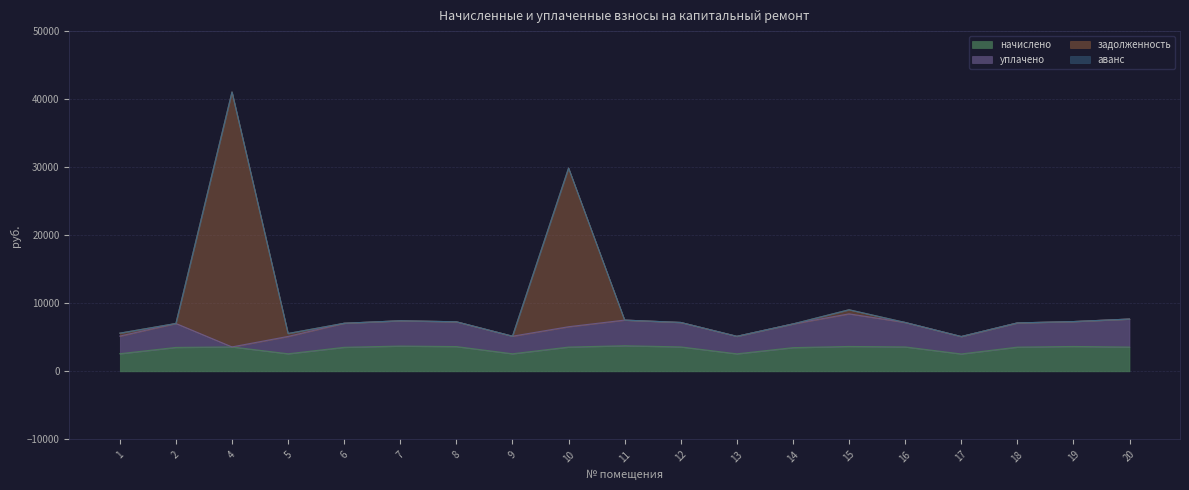

True or false: задолженность and начислено cross at least once.

False